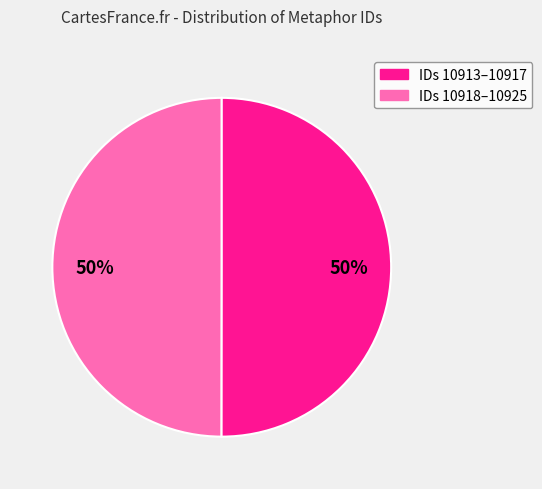

How many slices are in this pie chart?

2